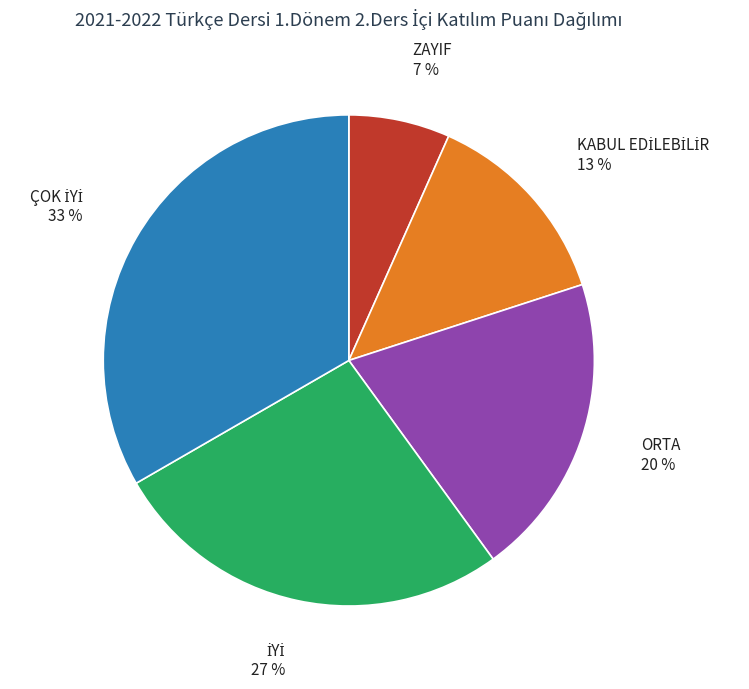

To the nearest percent, what is the average slice percentage?

20%